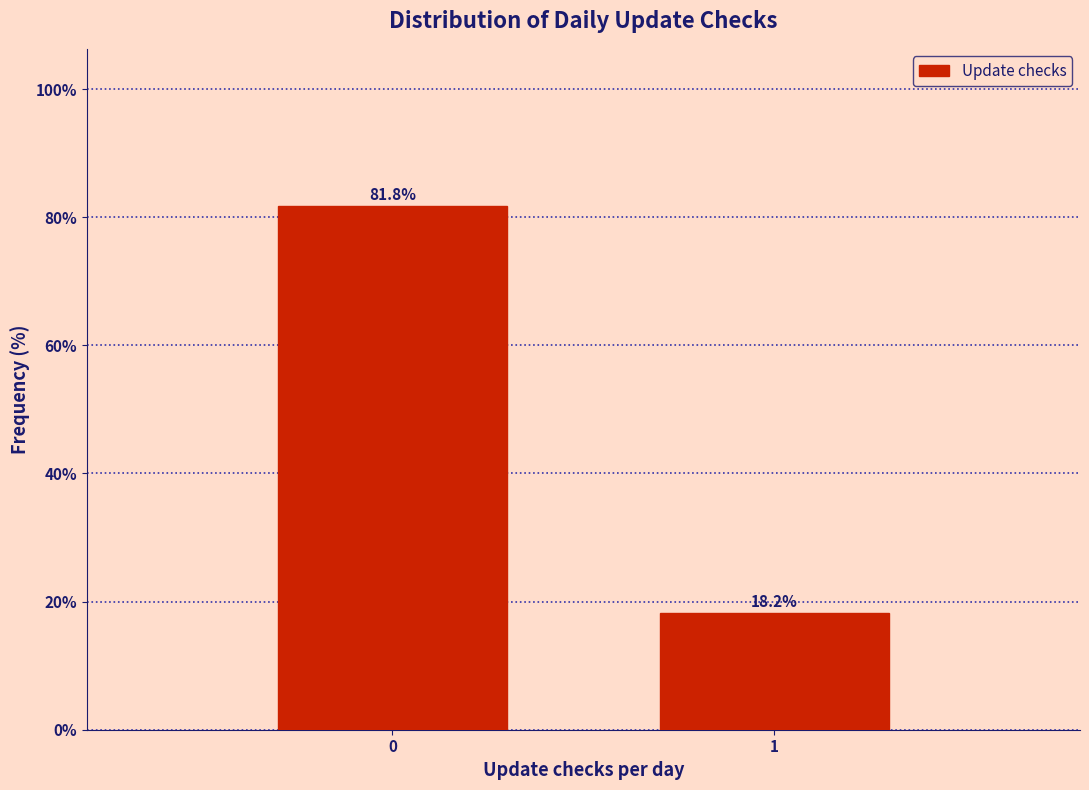

Reading right to left, transcribe all the data shown in this chart.

1=18.2	0=81.8